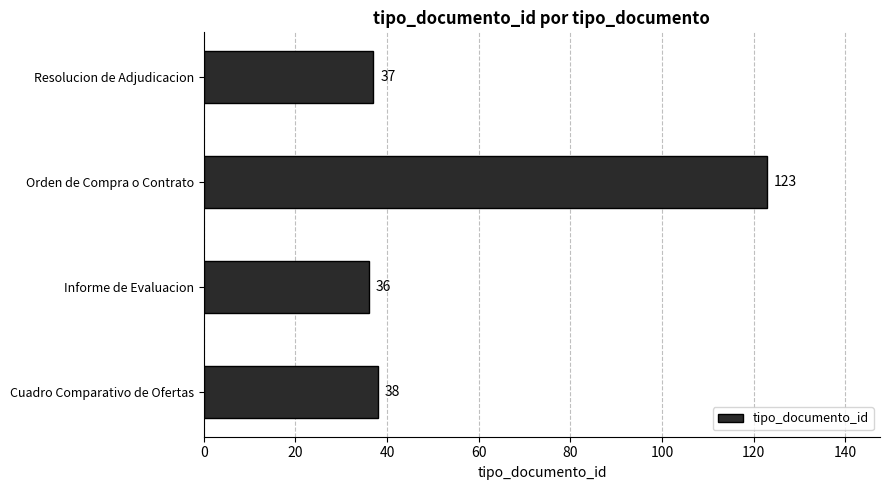

Which category has the lowest value across all series?

Informe de Evaluacion